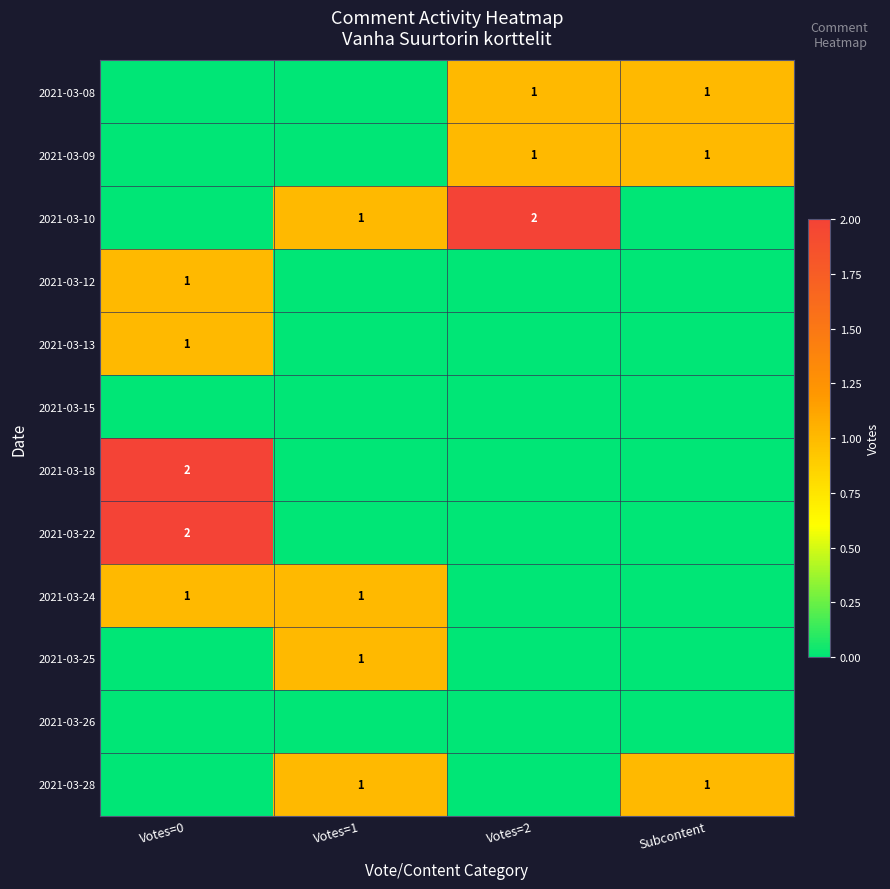

Is it true that 2021-03-09 equals 2 at Votes=2?

False